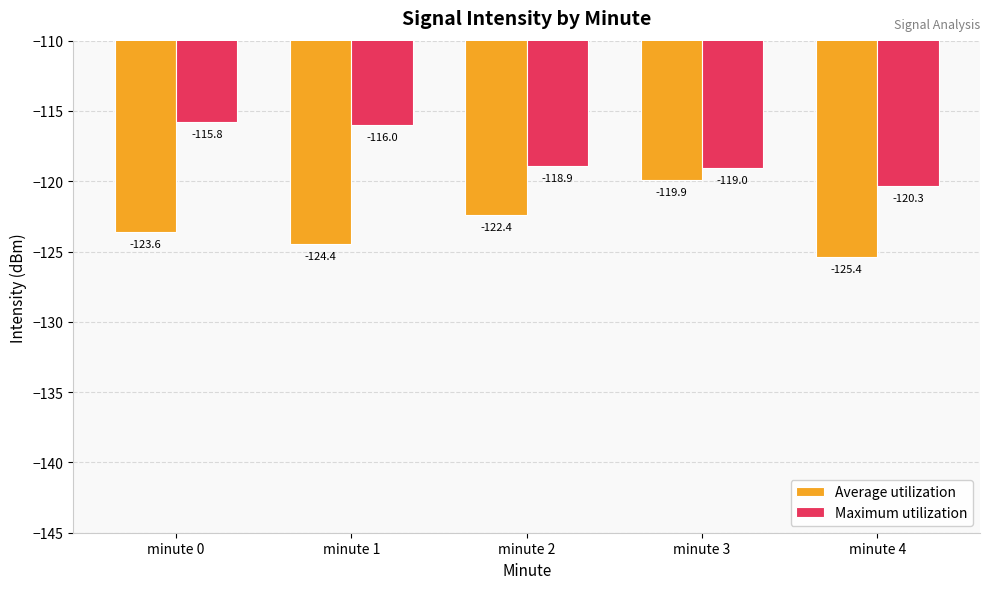

Which series changed the most between minute 0 and minute 3?

Average utilization